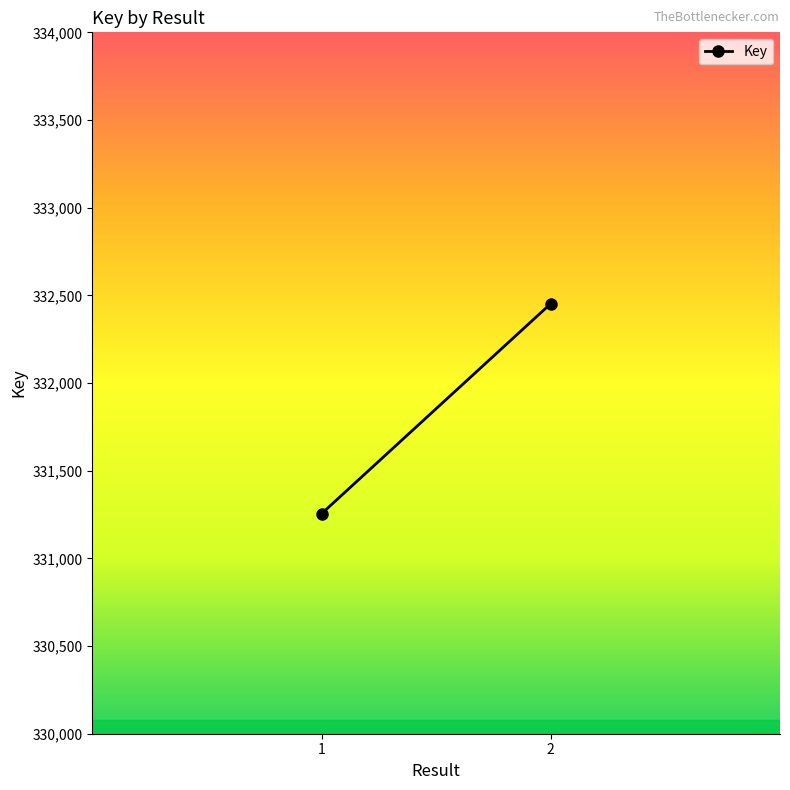

Rank the categories by value from lowest to highest.

1, 2